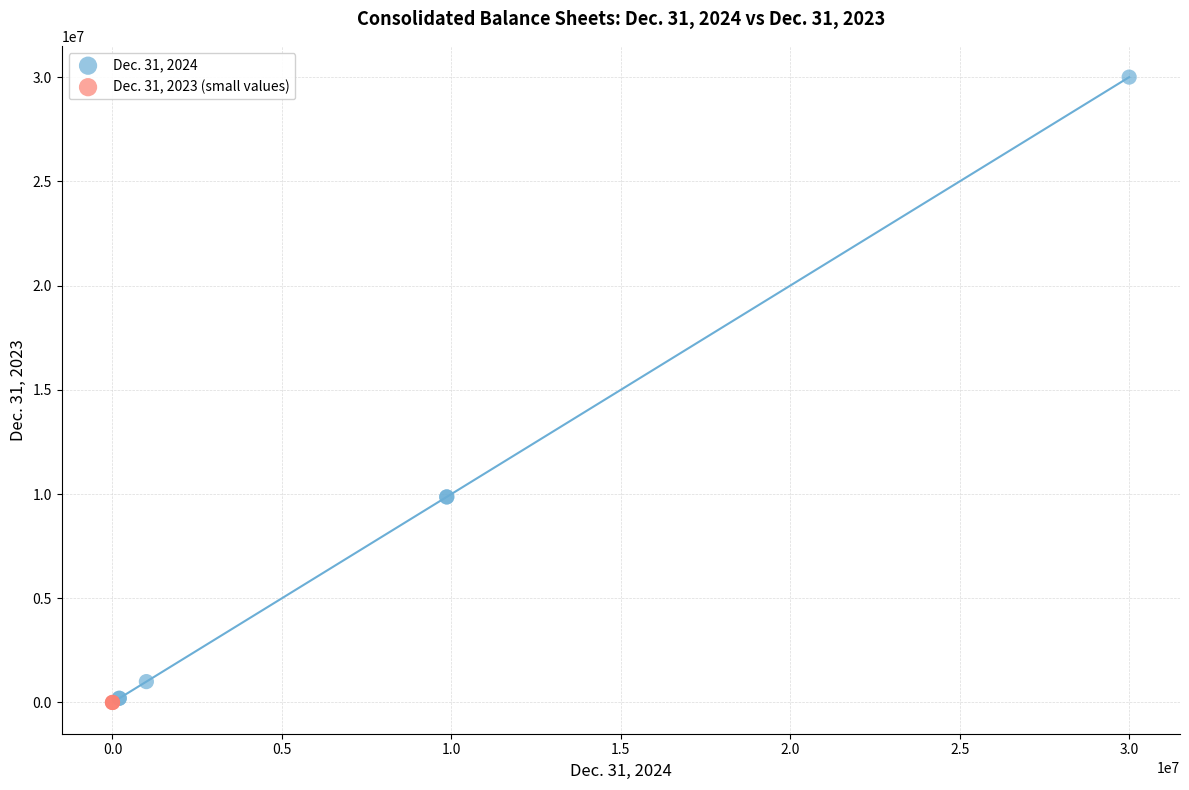

Which series reaches the maximum Y coordinate?

Dec. 31, 2024